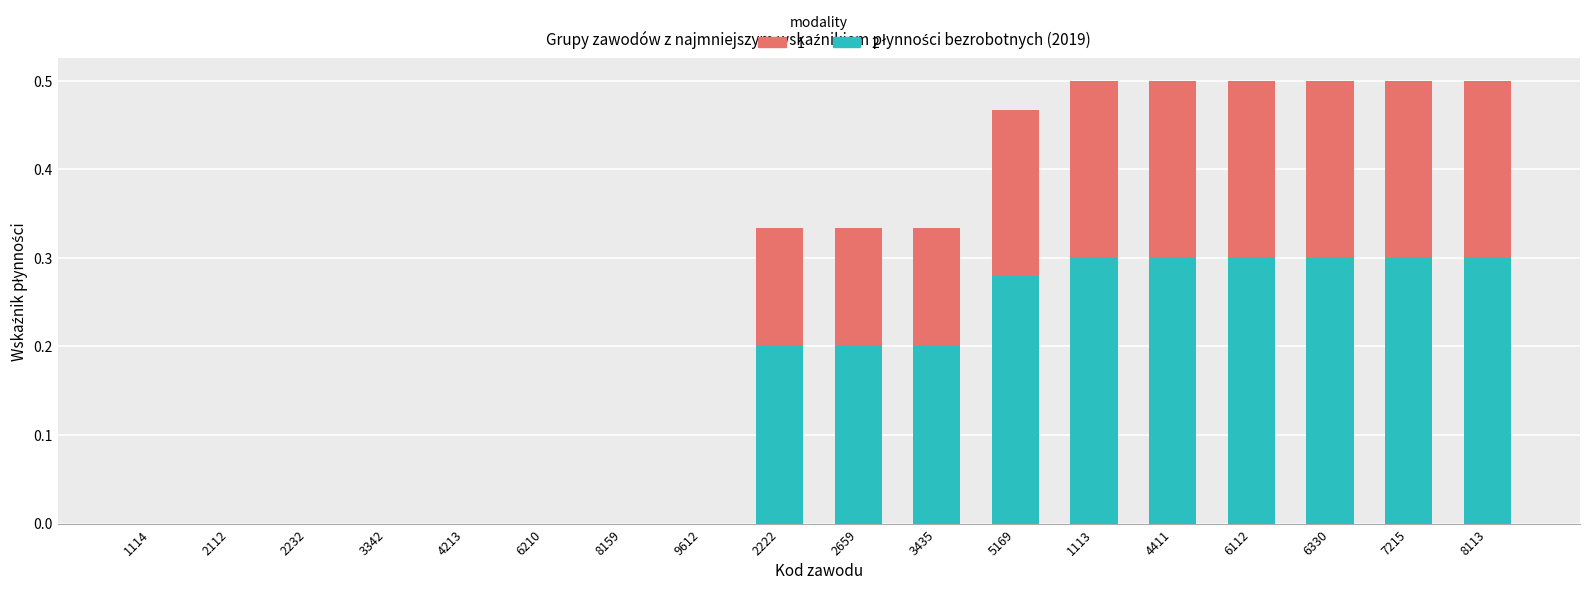

What is the total value across all series at 6330?

0.5